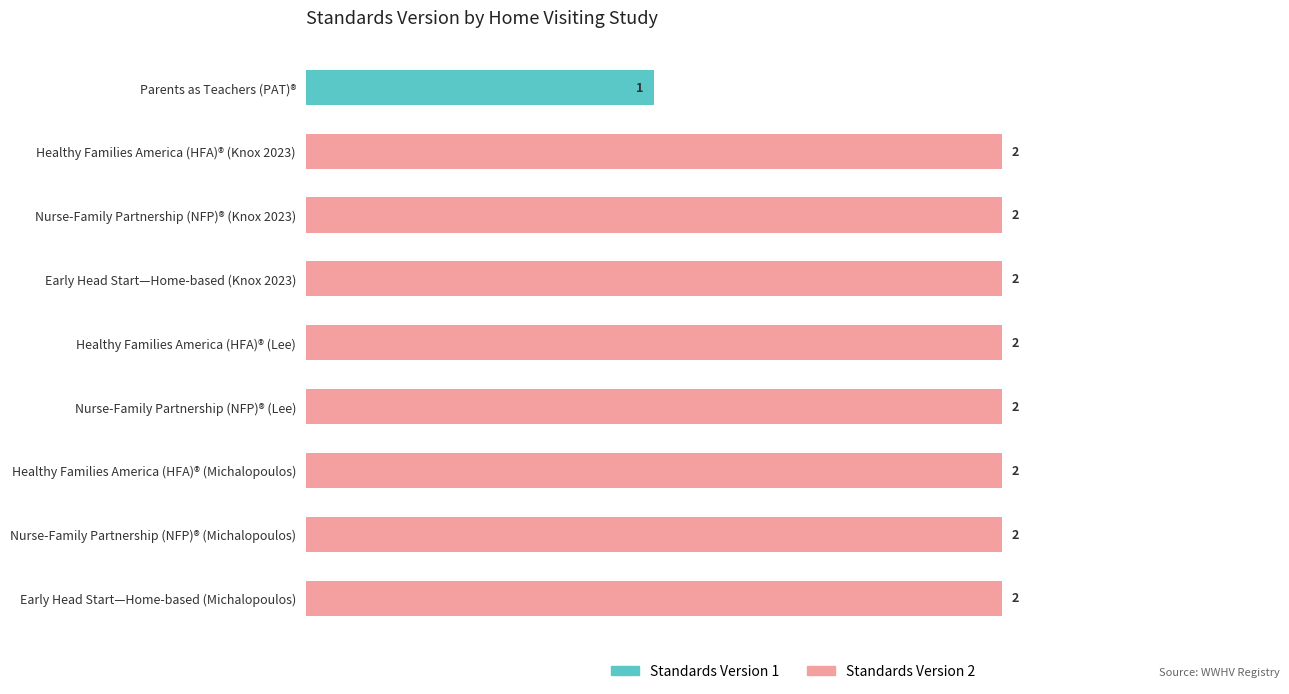

Between Nurse-Family Partnership (NFP)® (Knox 2023) and Nurse-Family Partnership (NFP)® (Lee), which series saw the biggest shift?

Standards Version 1